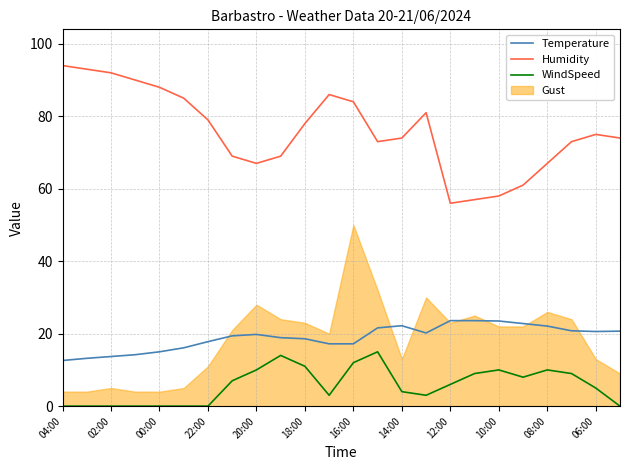

True or false: WindSpeed and Humidity cross at least once.

False